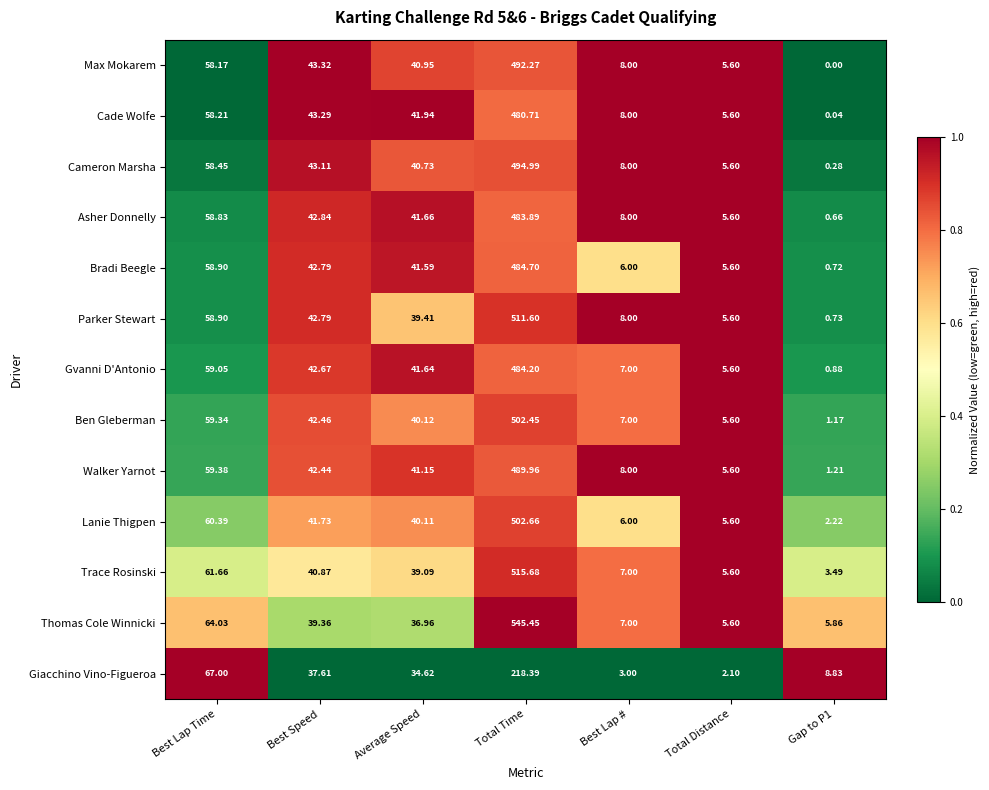

Which category has the highest value in the Trace Rosinski series?

Total Time